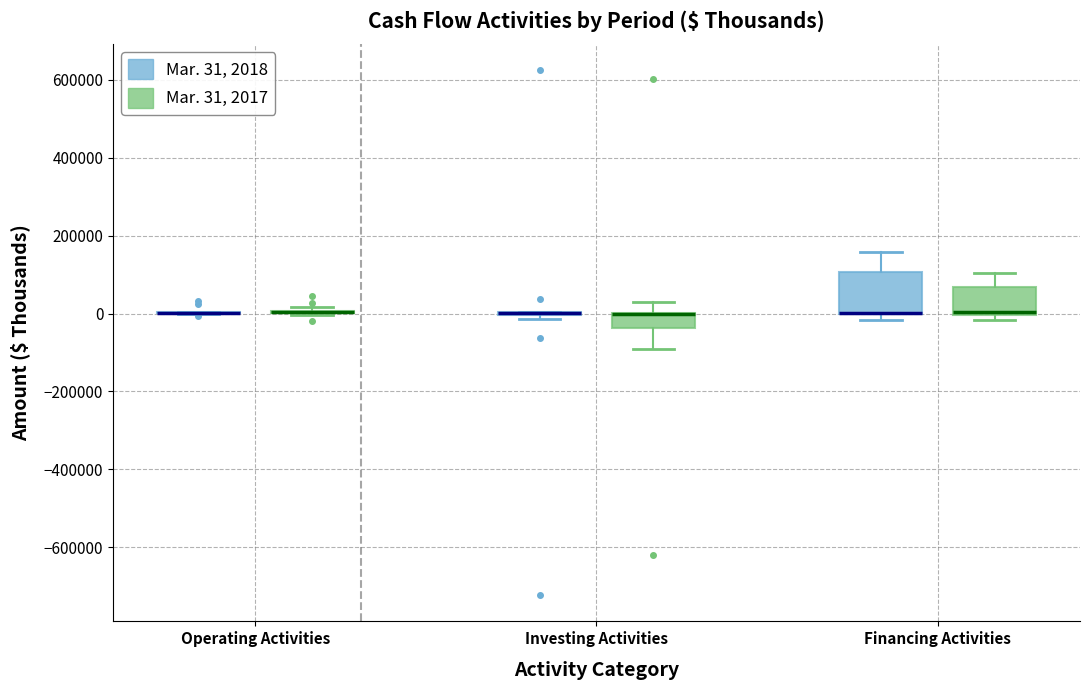

Reading left to right, read every box against the y-axis: the position of its median line, the range the box covers, and the ends of its whiskers. The values are not printed on the chart, so give them approximately, as read against the axis.

Operating Activities (Mar. 31, 2018): box collapsed to a line at 0, whiskers 0 to 0
Operating Activities (Mar. 31, 2017): box collapsed to a line at 0, whiskers 0 to 20000
Investing Activities (Mar. 31, 2018): box collapsed to a line at 0, whiskers -20000 to 0
Investing Activities (Mar. 31, 2017): median 0 (drawn on the box's upper edge), box -40000 to 0, whiskers -100000 to 40000
Financing Activities (Mar. 31, 2018): median 0 (drawn on the box's lower edge), box 0 to 100000, whiskers -20000 to 160000
Financing Activities (Mar. 31, 2017): median 0 (just above the box's lower edge), box 0 to 60000, whiskers -20000 to 100000